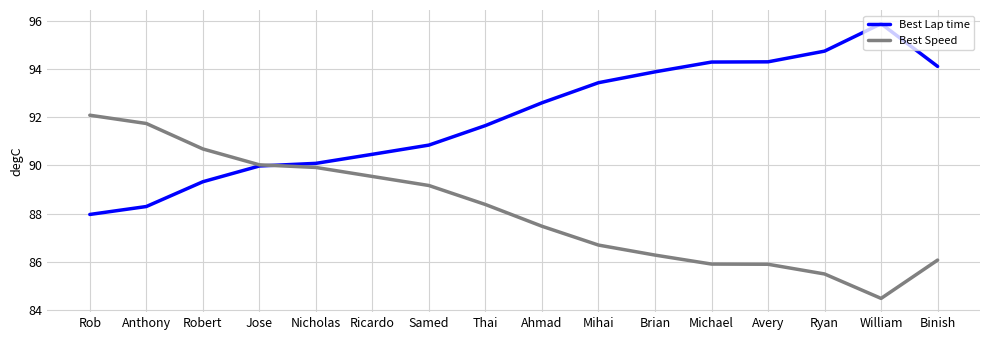

How many times do Best Lap time and Best Speed cross each other?

1